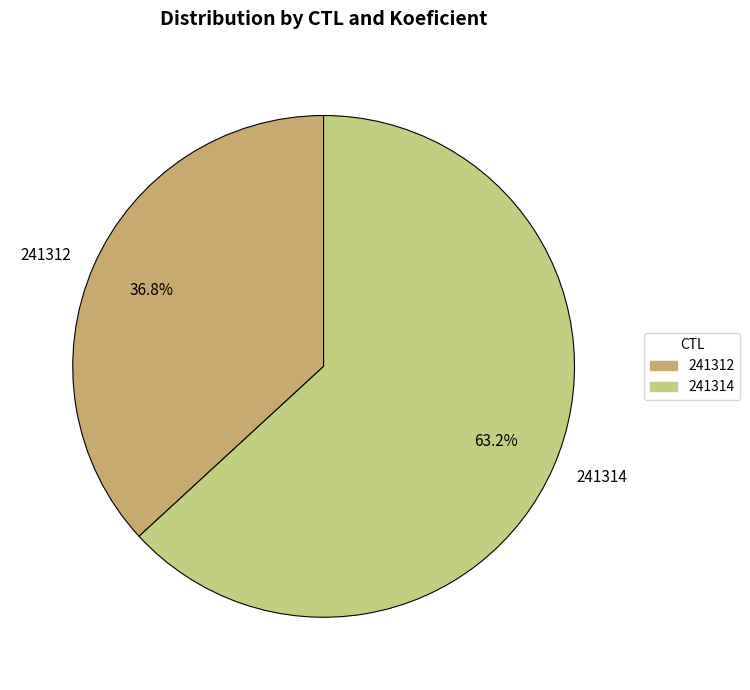

What percentage do 241314 and 241312 together represent?

100.0%